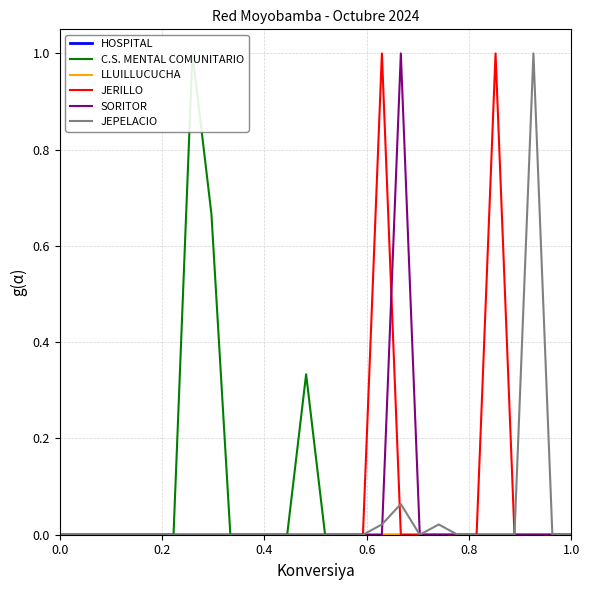

True or false: SORITOR and JERILLO cross at least once.

True